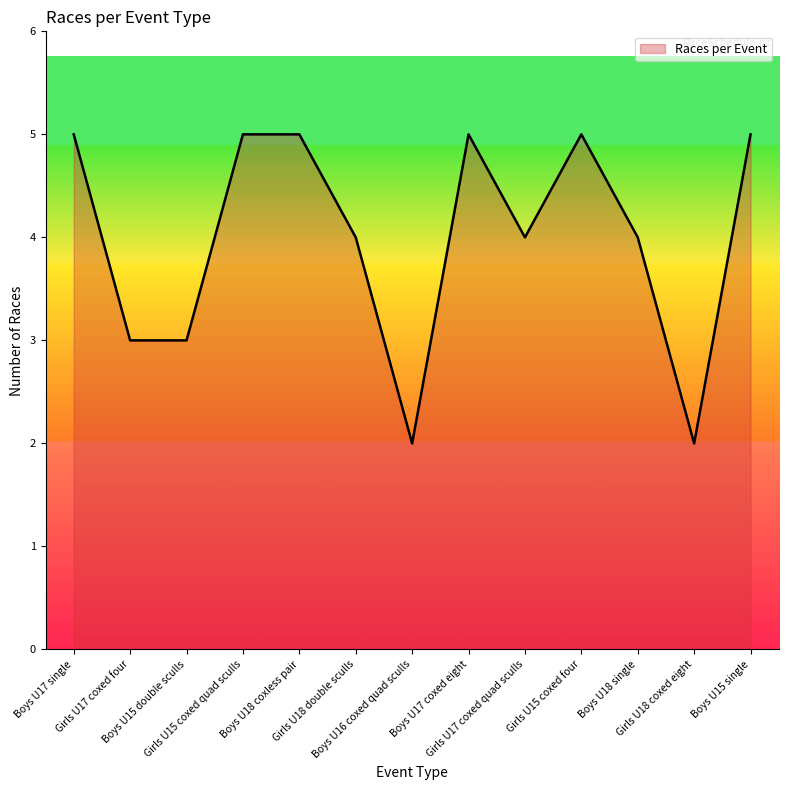

What is the greatest value displayed?

5